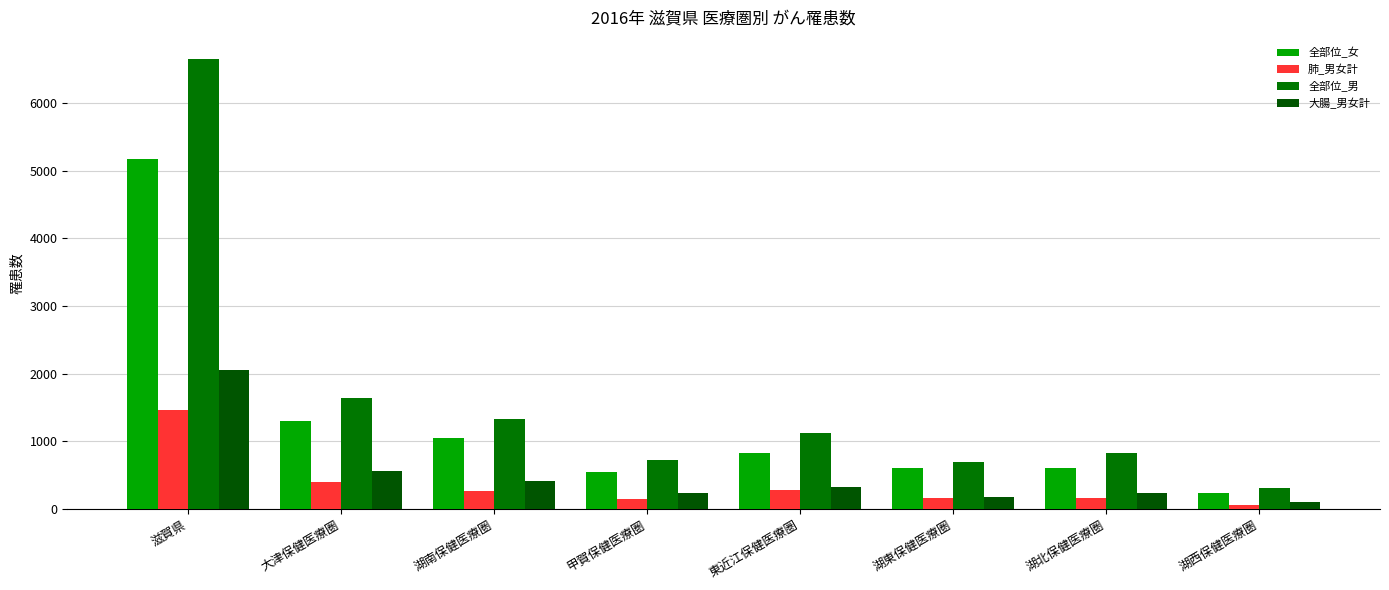

Rank the series by their maximum value, from lowest to highest.

肺_男女計, 大腸_男女計, 全部位_女, 全部位_男